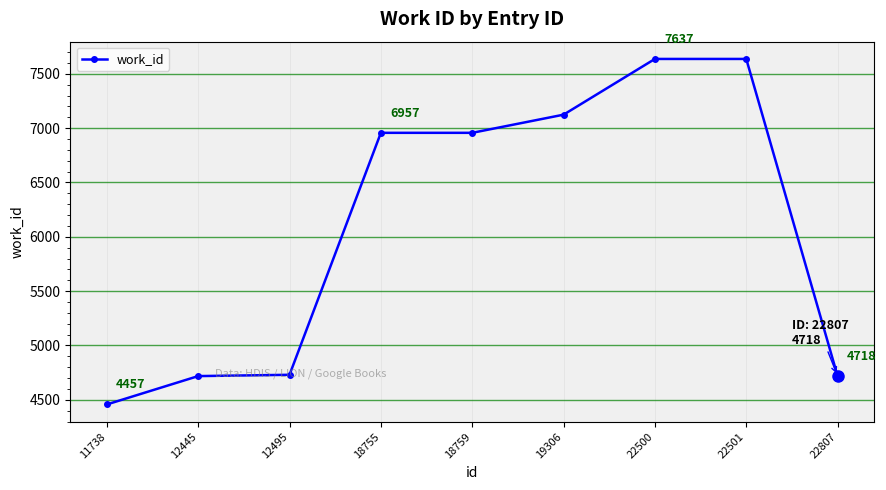

What is the difference between the maximum and minimum values?

3180